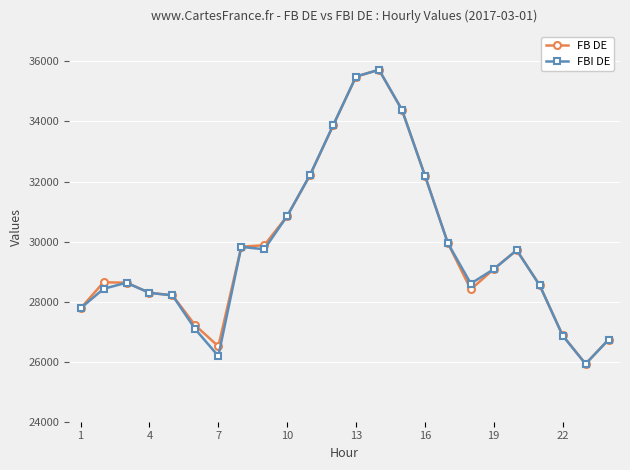

What is the value of the FB DE point at the 15th from the left?

34386.6